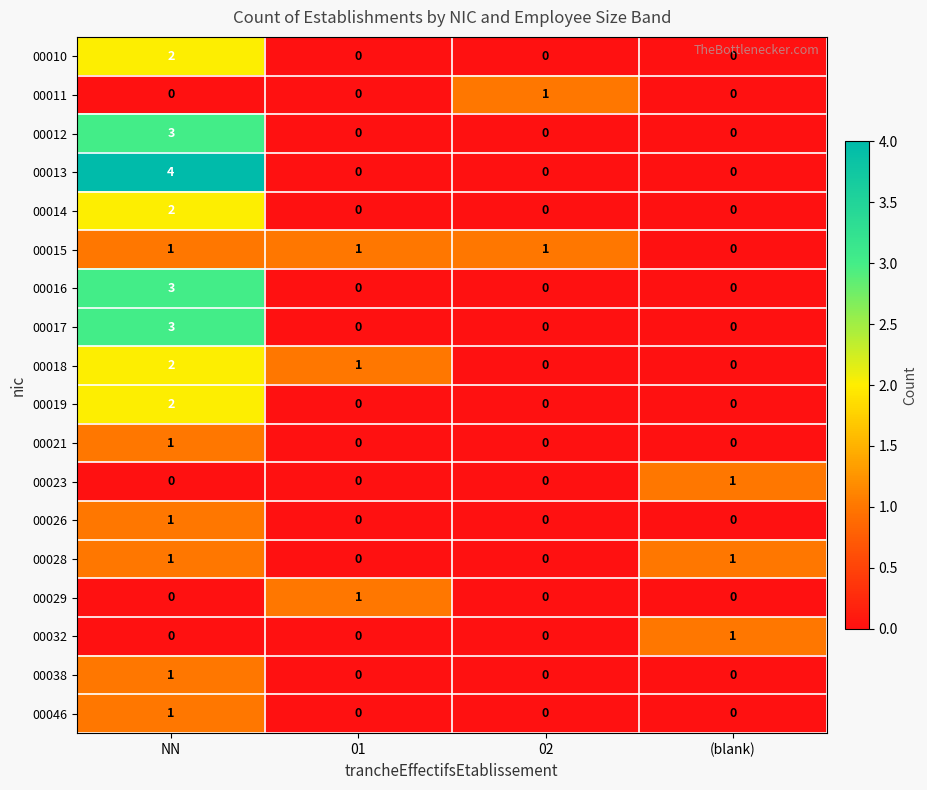

The value of 00011 at NN is 1. True or false?

False